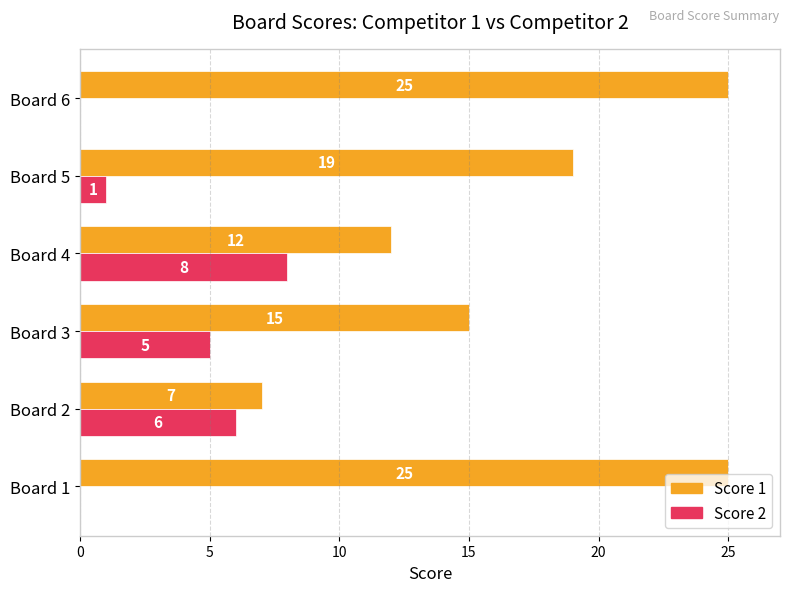

Which category has the highest value in the Score 2 series?

Board 4